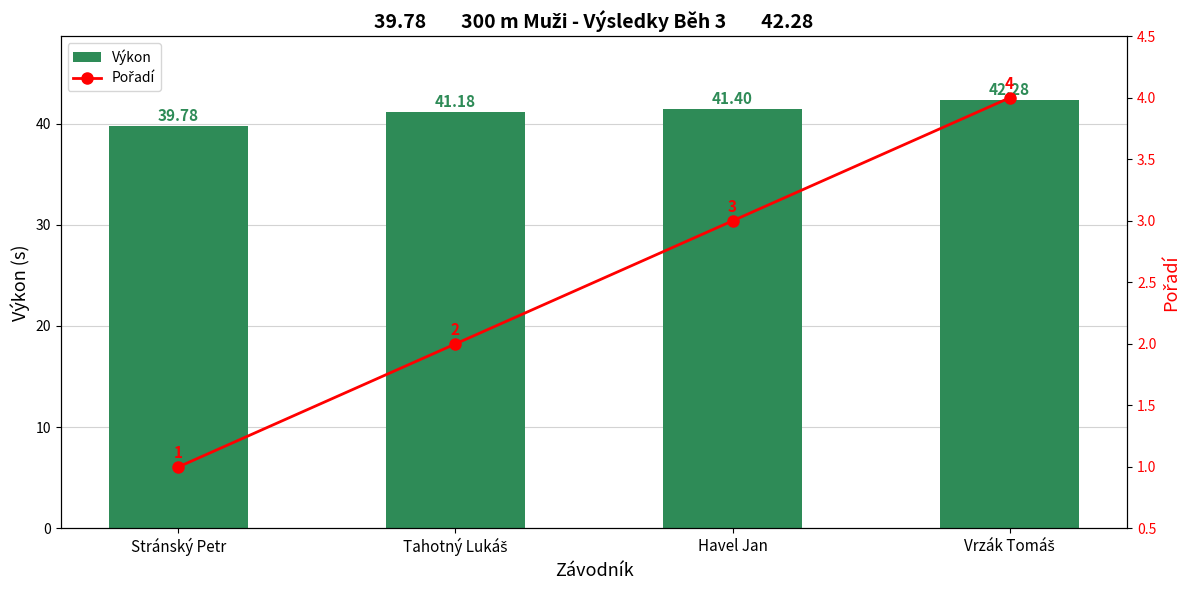

Which series has the largest total across all categories?

Výkon